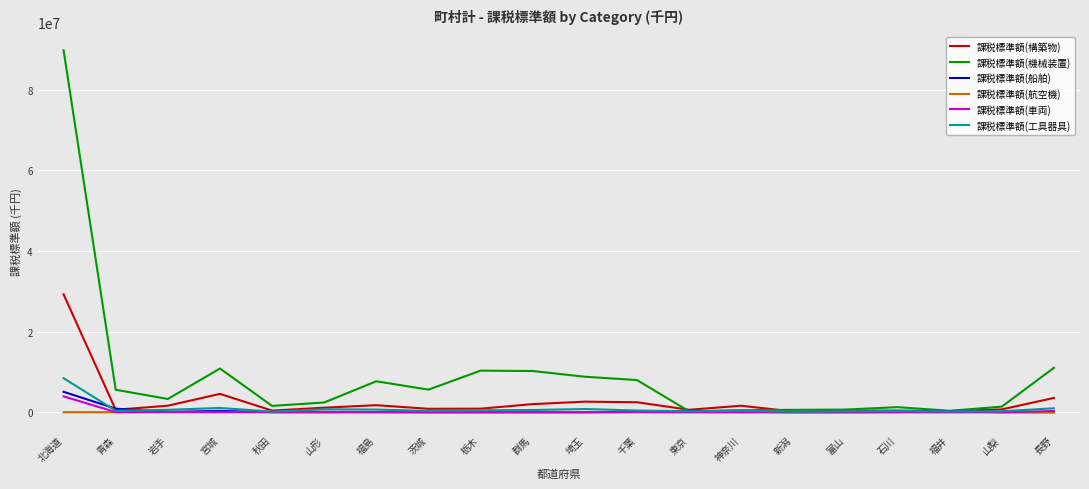

True or false: 課税標準額(構築物) has a value of 2481019 at 千葉.

True